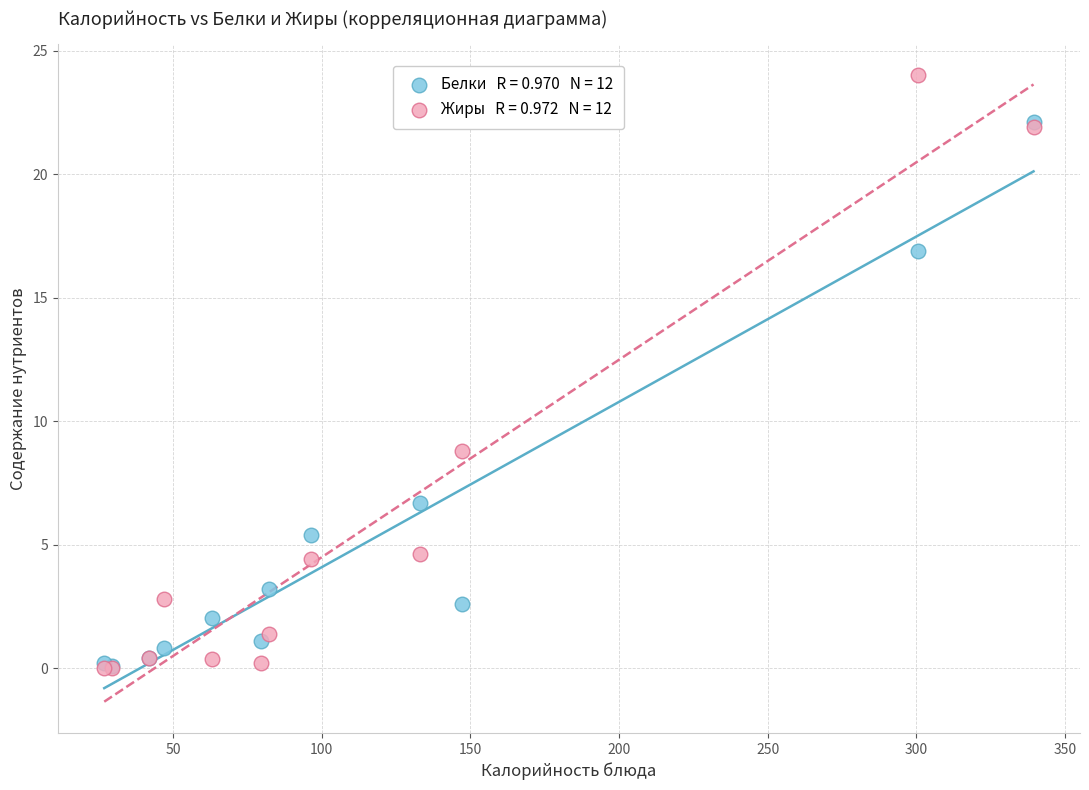

Across all series, what Y value is closest to 12?

8.8